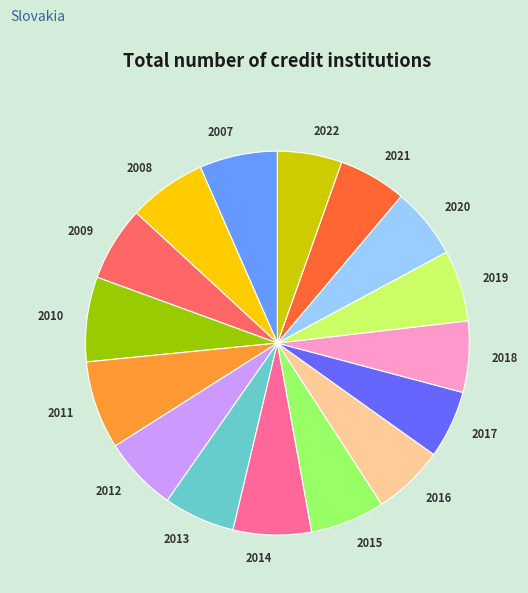

What is the ratio of the value at 2016 to the value at 2011?

0.8